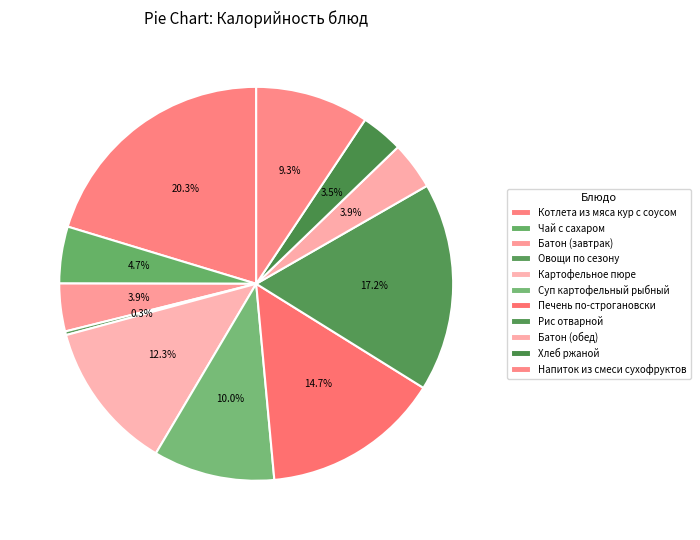

Is there any slice that represents more than half of the pie?

No